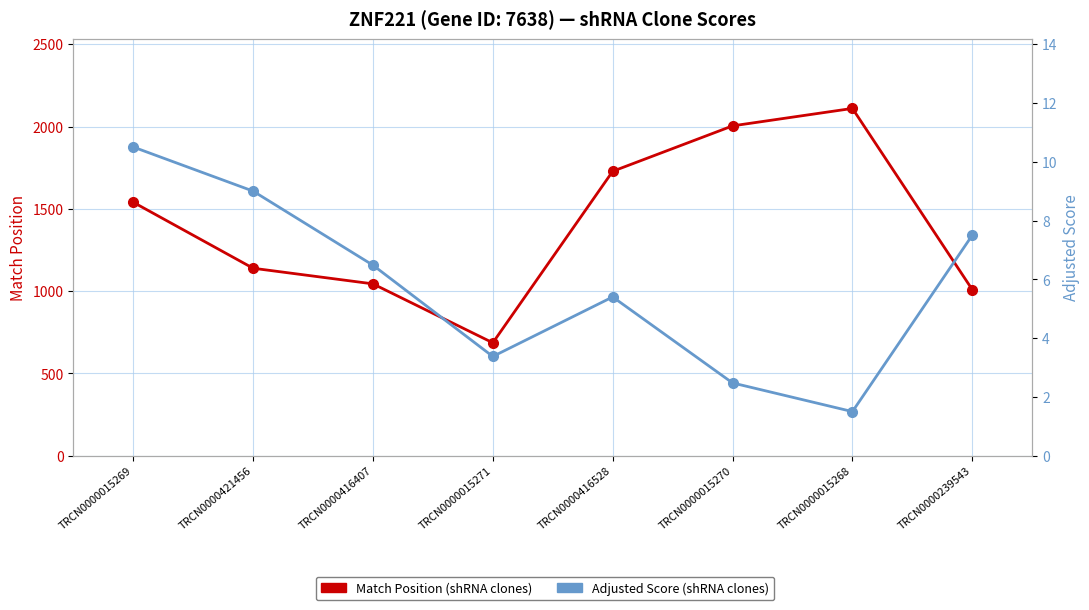

What value does the Adjusted Score series have at TRCN0000015270?

2.5